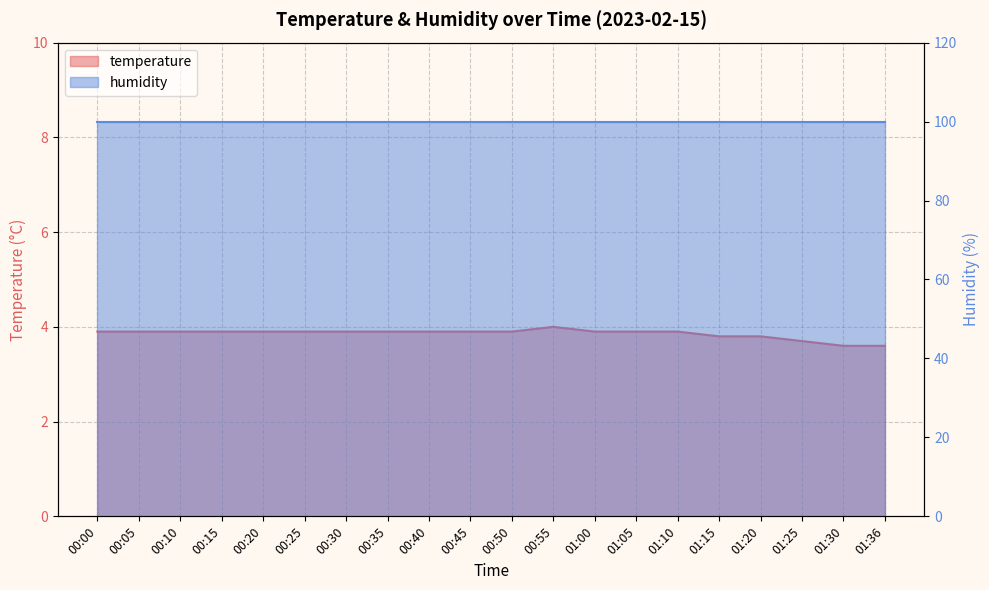

List the labels in order of value, smallest first.

01:30, 01:36, 01:25, 01:15, 01:20, 00:00, 00:05, 00:10, 00:15, 00:20, 00:25, 00:30, 00:35, 00:40, 00:45, 00:50, 01:00, 01:05, 01:10, 00:55